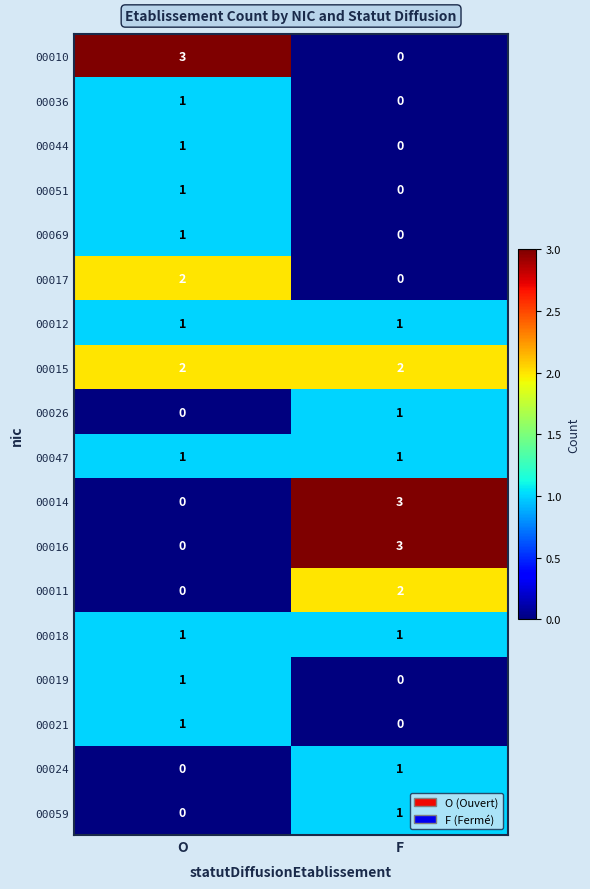

Rank the categories by 00026 value from lowest to highest.

O, F